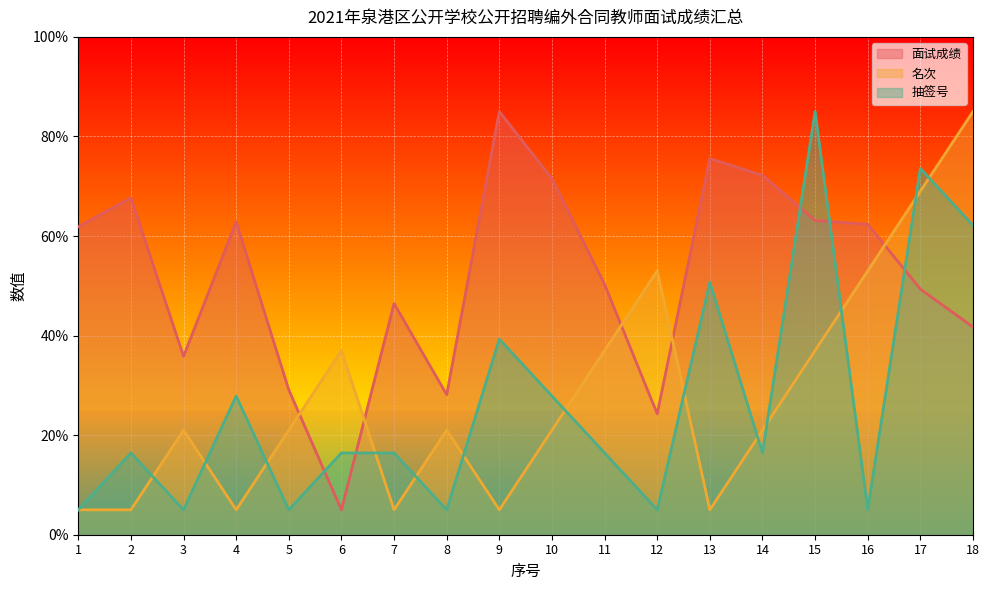

Which series has the largest total across all categories?

面试成绩